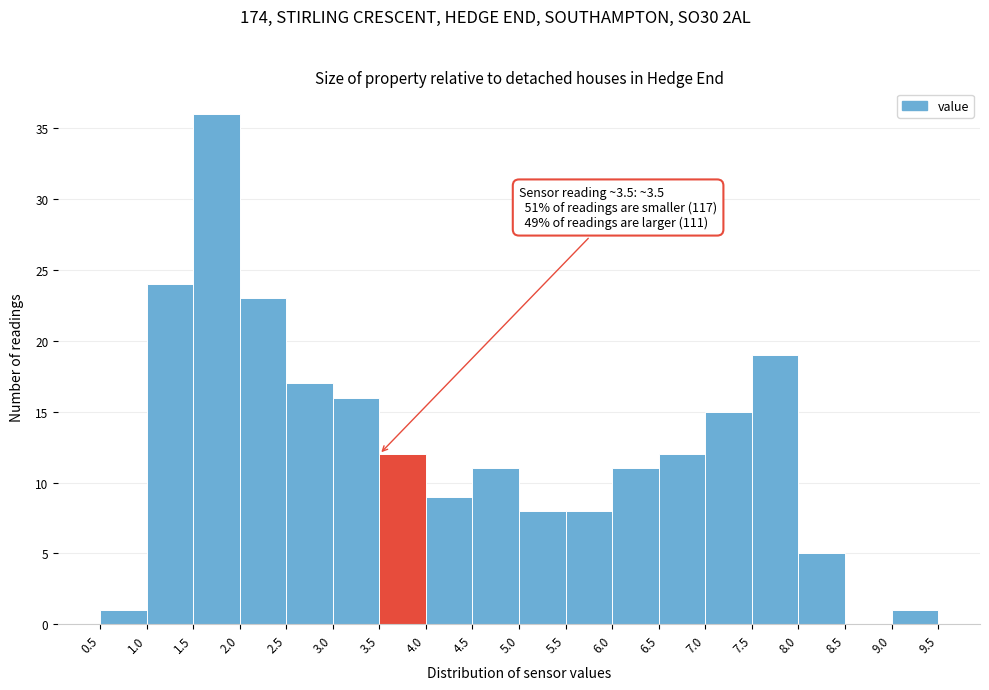

Which range on the x-axis has the tallest bar?

1.5 to 2.0